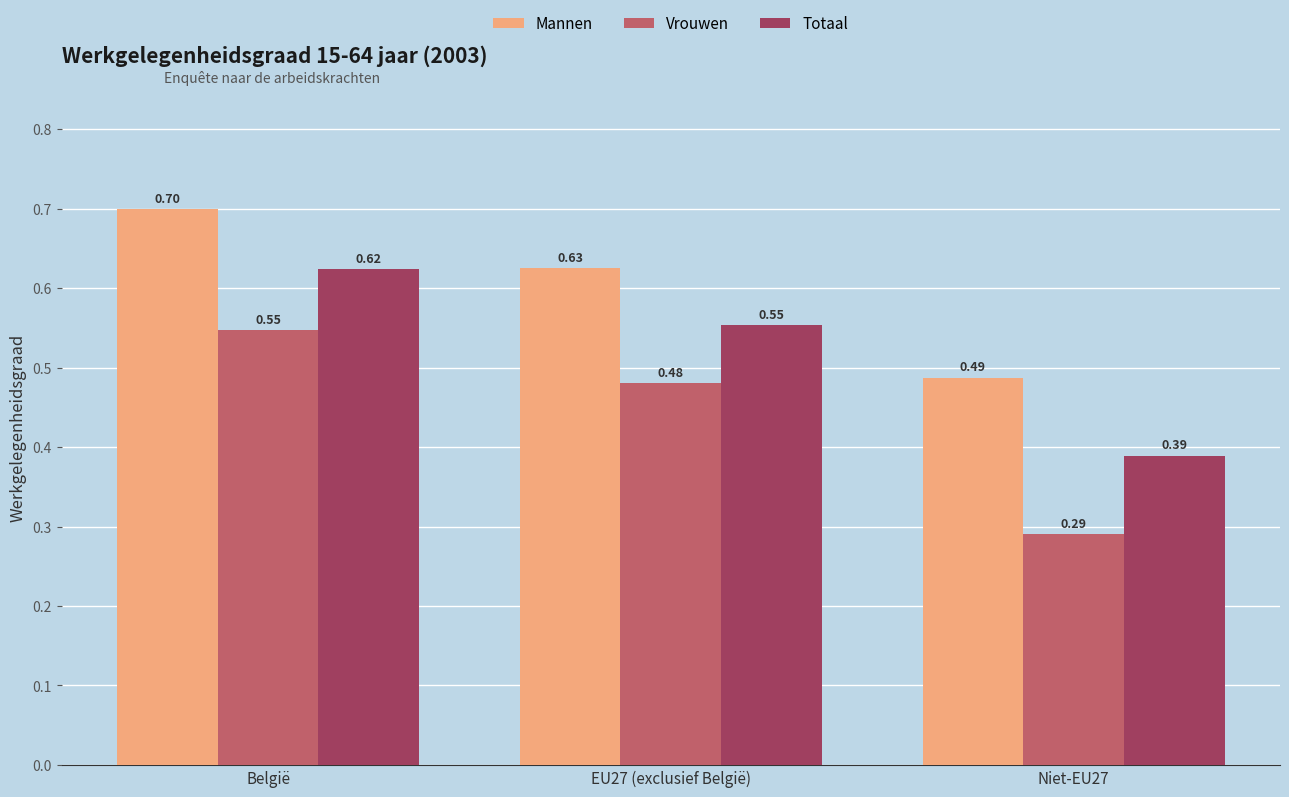

Which series has the largest range (max minus min)?

Vrouwen